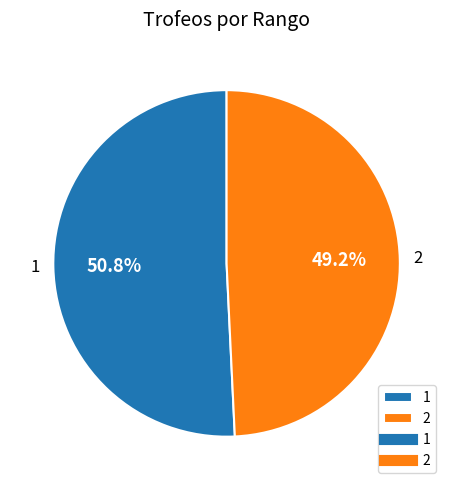

To the nearest percent, what is the difference between the largest and smallest slice percentages?

2%